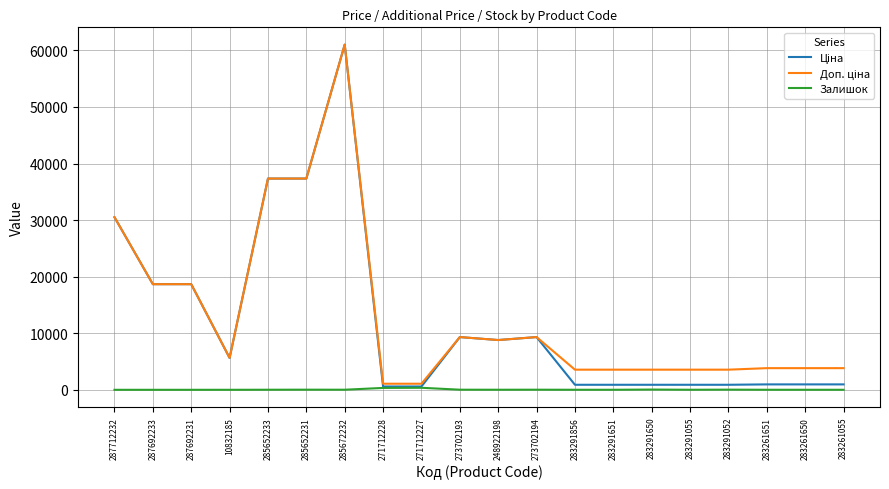

The Залишок series shows 8.0 at 283261651. True or false?

True